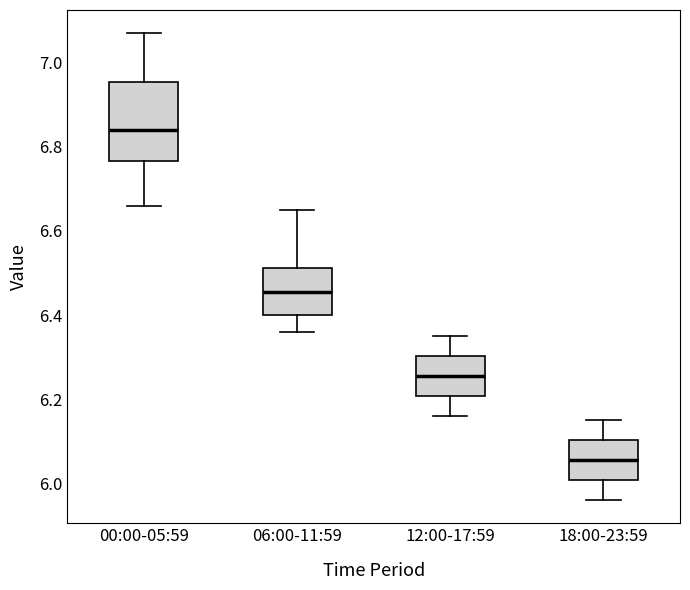

Where is the upper edge of the box for 18:00-23:59 on the y-axis? The values are not printed on the chart, so give them approximately, as read against the axis.

6.10